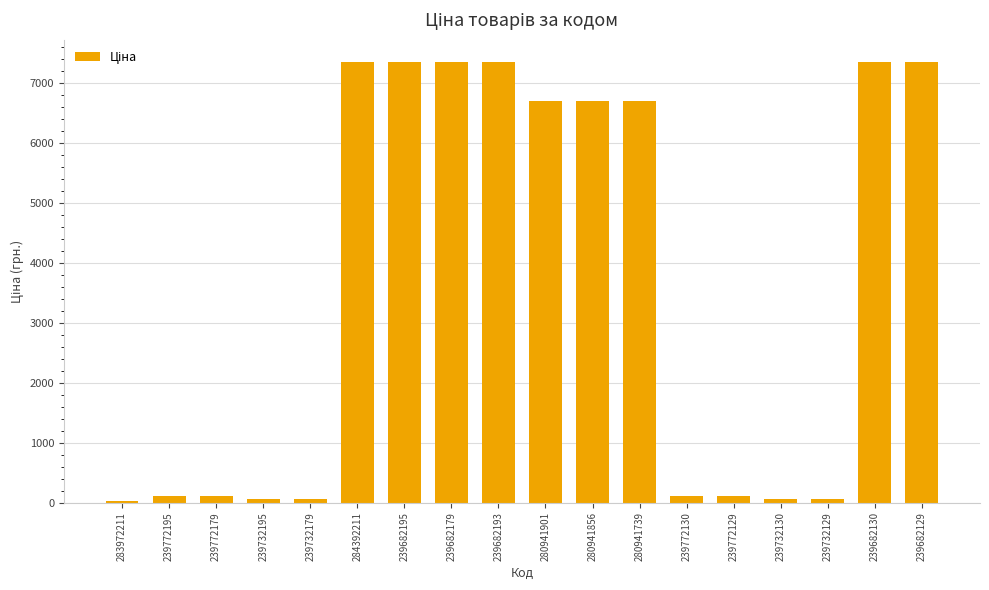

What is the label of the 13th bar from the left?

239772130